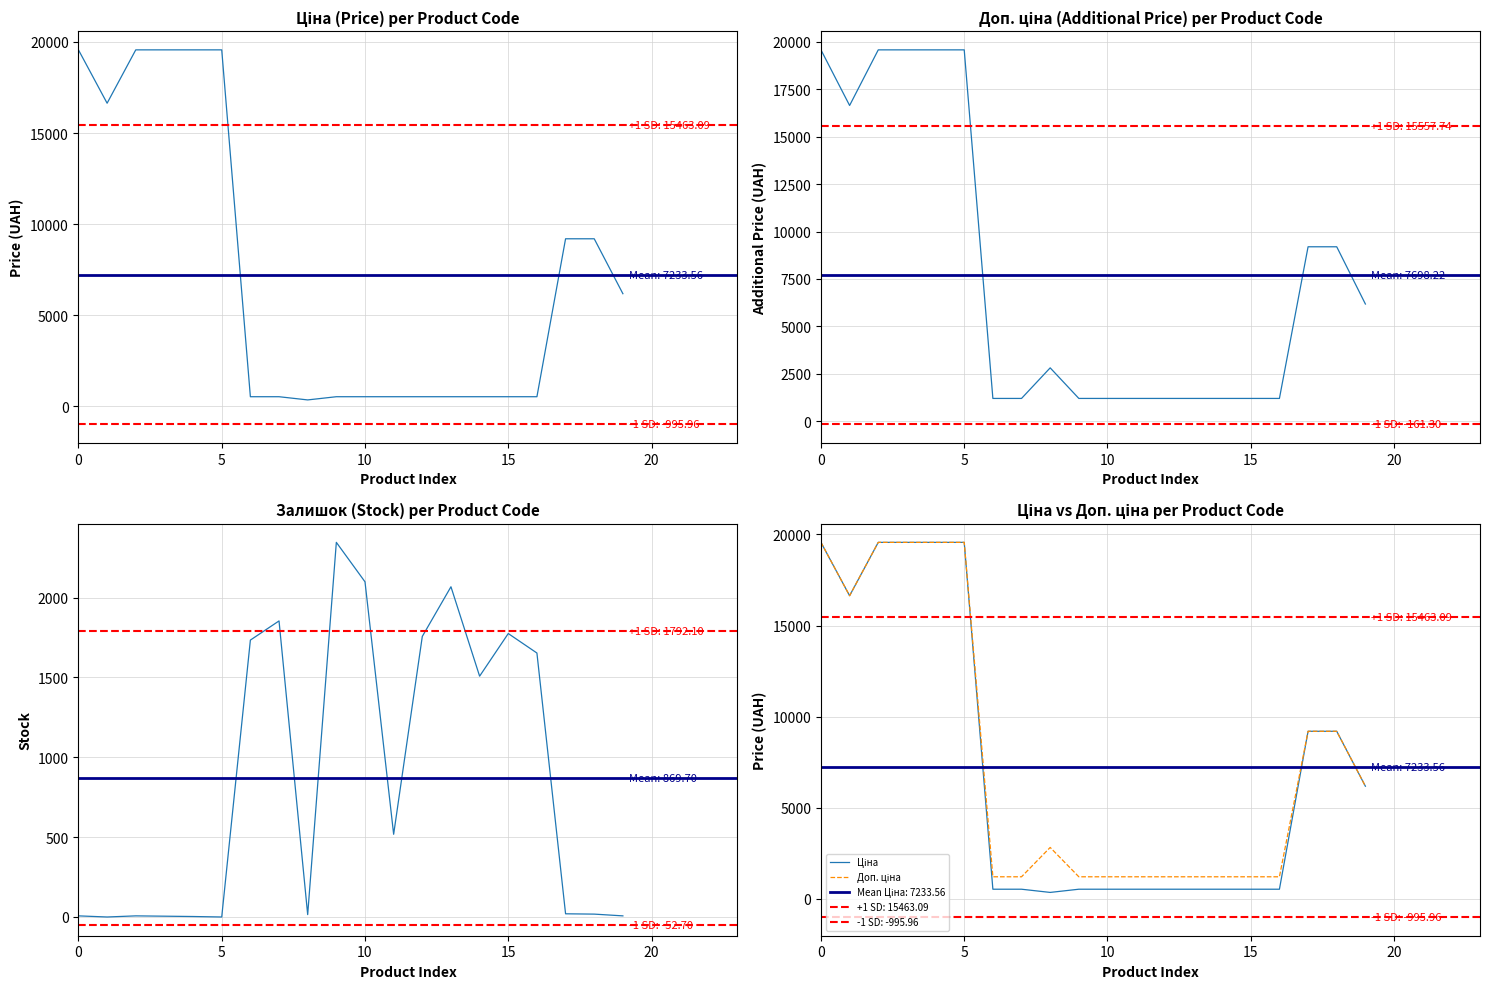

What is the difference between the second highest and second lowest values in the Залишок (Stock) per Product Code series?

2099.0